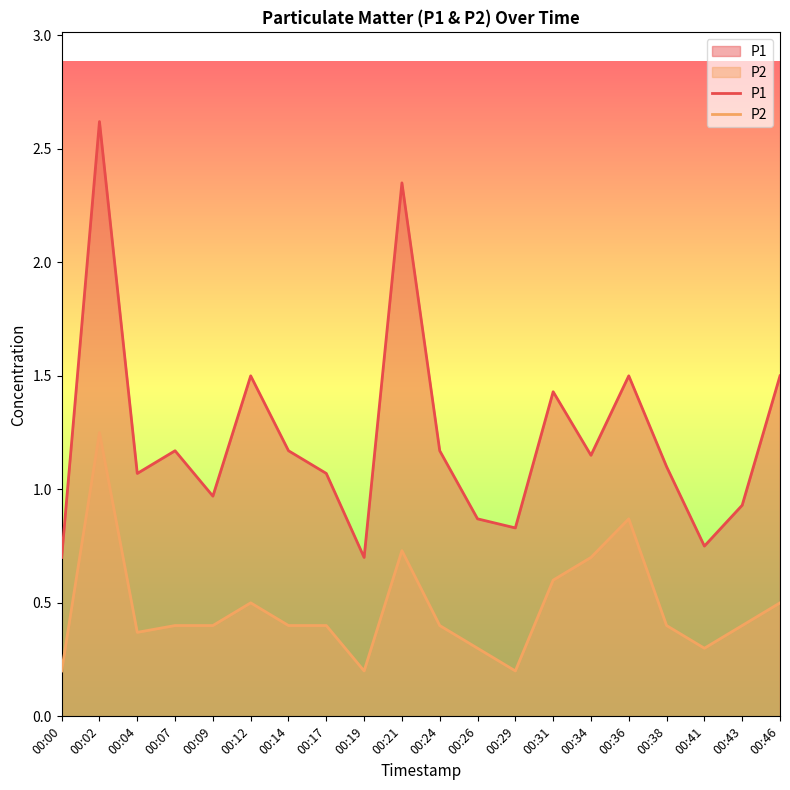

True or false: P1 and P2 intersect in this chart.

False